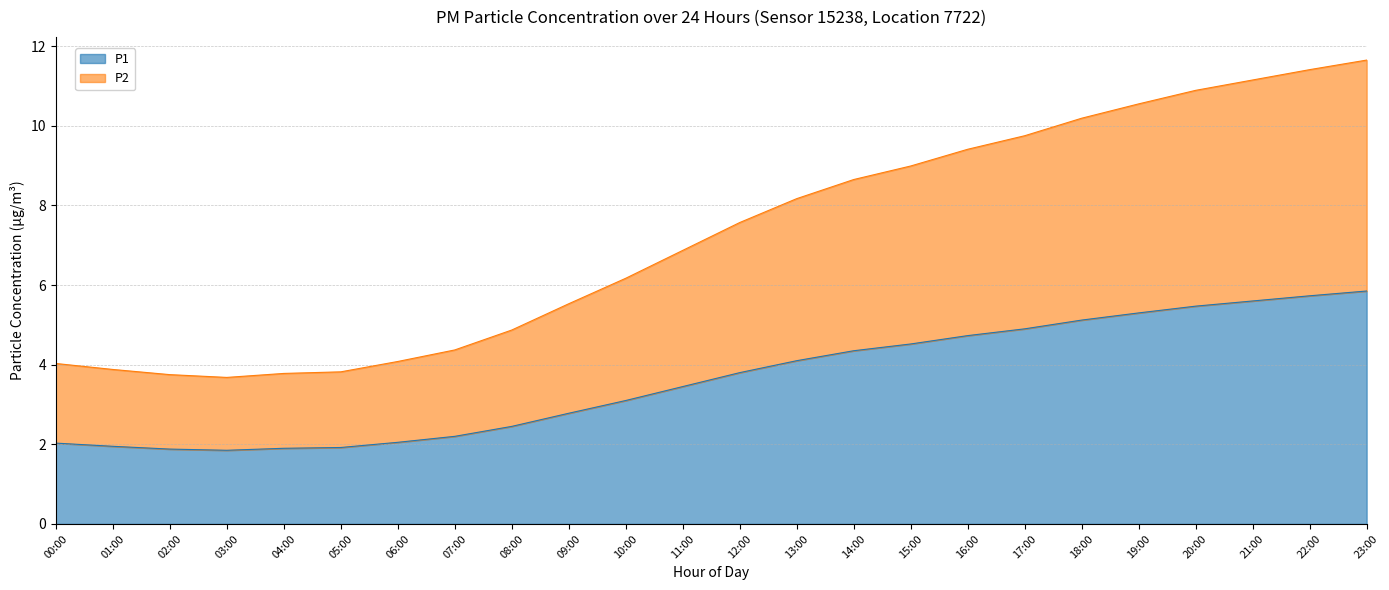

Does the chart display data point markers on the line(s)?

No